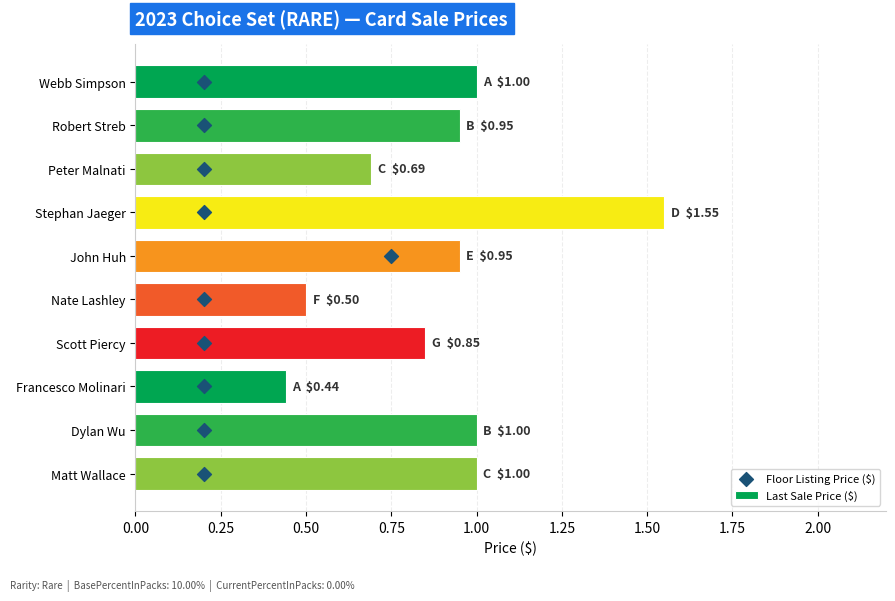

At which label does Last Sale Price ($) reach its minimum?

Francesco Molinari